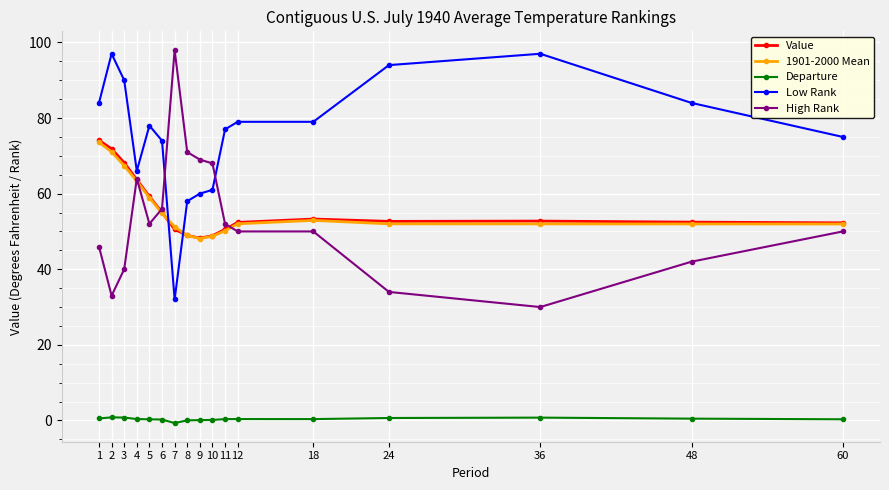

Where is the first local minimum for Low Rank?

4